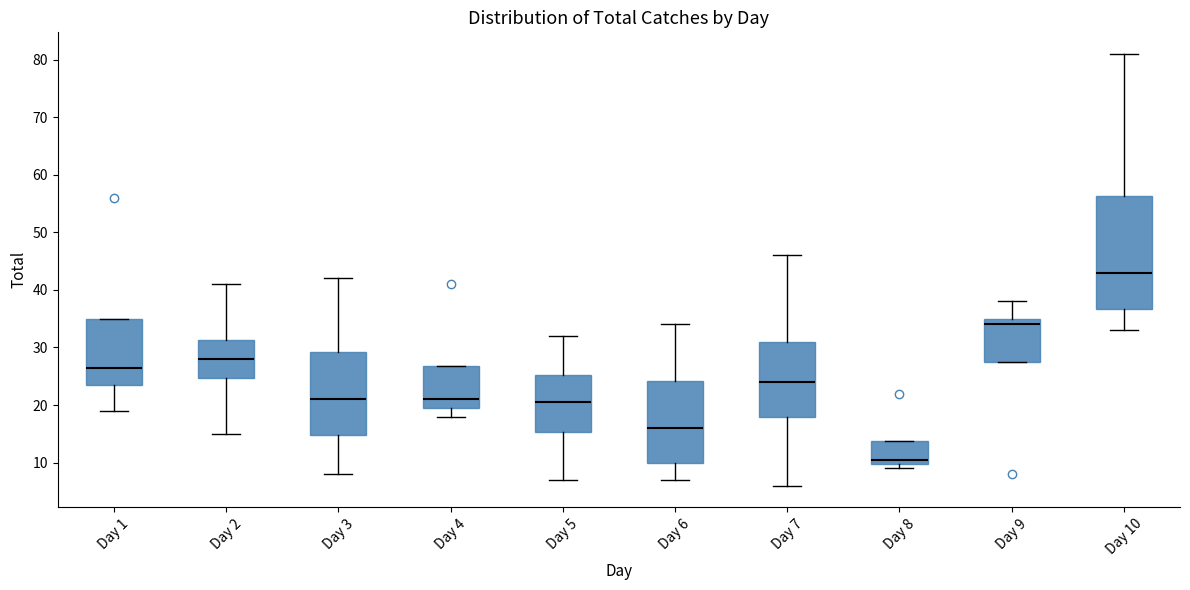

Reading left to right, transcribe this box plot: for each box, give where its median line is, the range the box spans, and where its two whiskers end, as read against the y-axis. The values are not printed on the chart, so give them approximately, as read against the axis.

Day 1: median 27, box 24 to 35, whiskers 19 to 35
Day 2: median 28, box 25 to 31, whiskers 15 to 41
Day 3: median 21, box 15 to 29, whiskers 8 to 42
Day 4: median 21, box 20 to 27, whiskers 18 to 27
Day 5: median 21, box 15 to 25, whiskers 7 to 32
Day 6: median 16, box 10 to 24, whiskers 7 to 34
Day 7: median 24, box 18 to 31, whiskers 6 to 46
Day 8: median 11, box 10 to 14, whiskers 9 to 14
Day 9: median 34, box 28 to 35, whiskers 28 to 38
Day 10: median 43, box 37 to 56, whiskers 33 to 81